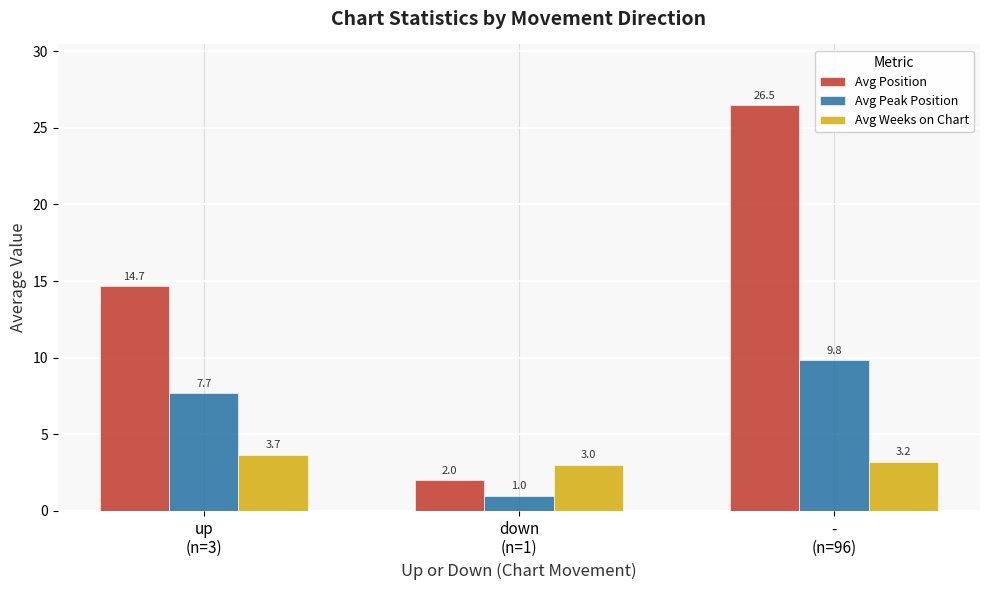

What is the maximum value for Avg Position?

26.5